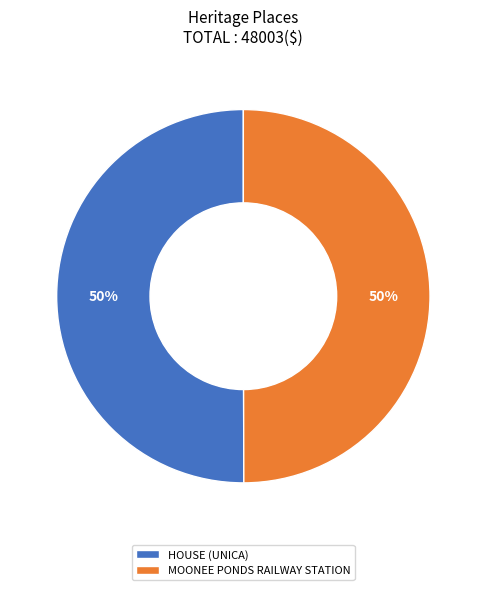

To the nearest percent, what is the combined percentage of MOONEE PONDS RAILWAY STATION and HOUSE (UNICA)?

100%